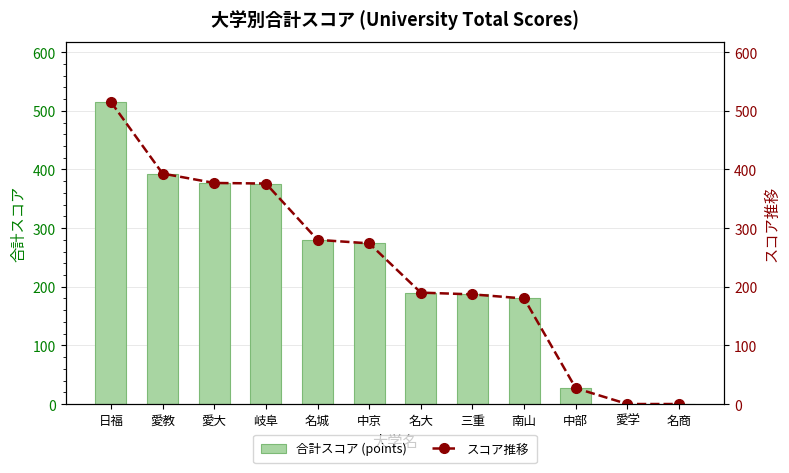

At which label does スコア推移 reach its peak?

日福